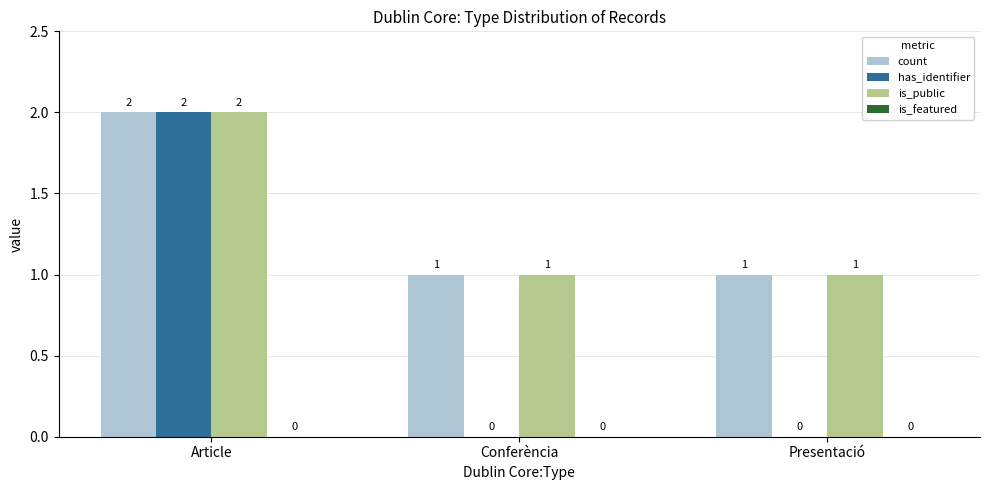

What is the total value across all series at Presentació?

2